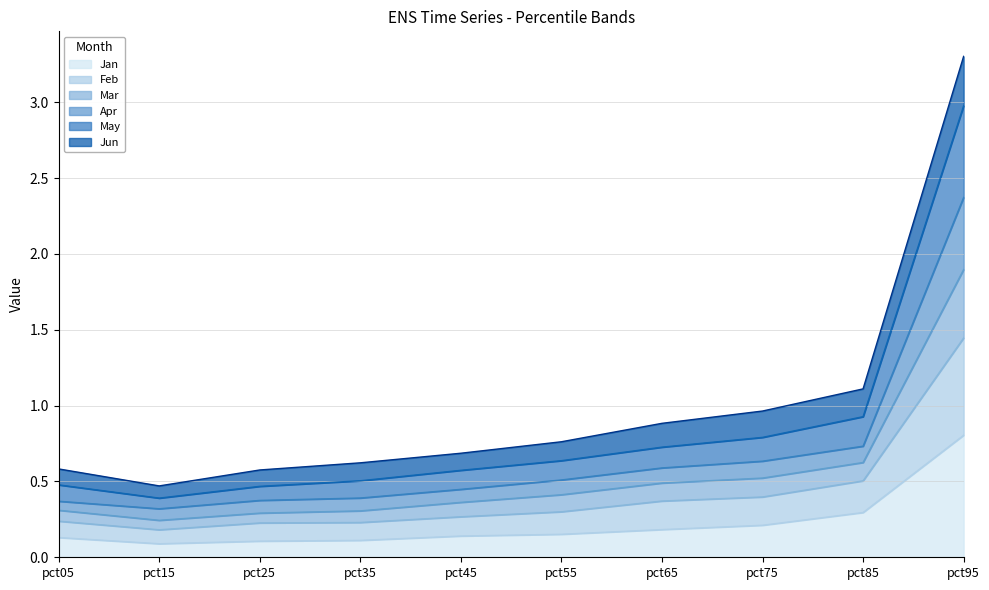

True or false: Jan has a value of 0.1 at pct75.

False